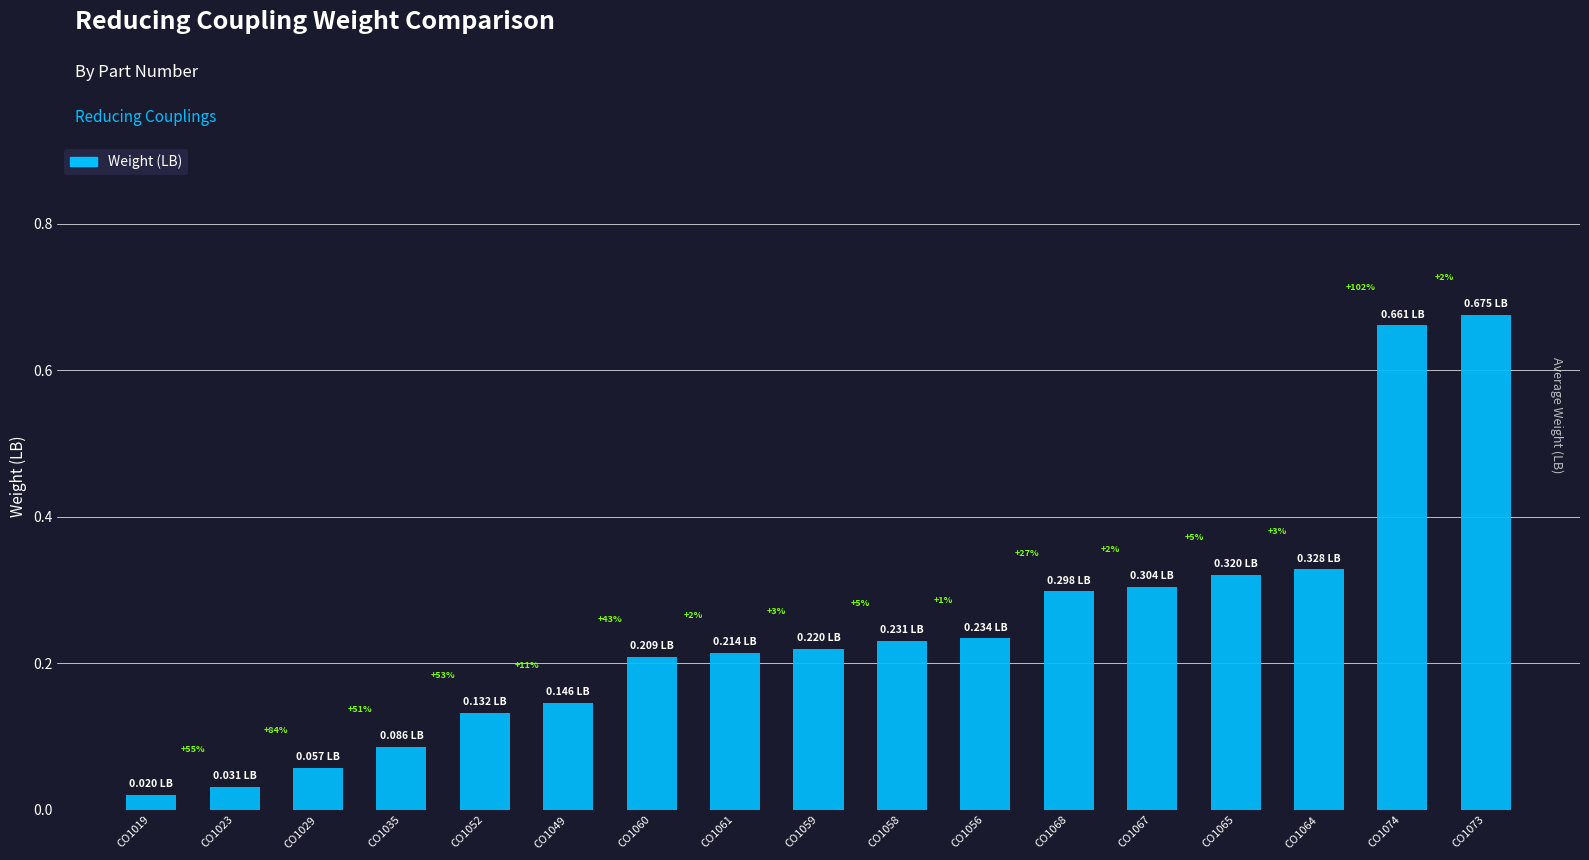

At which category does the chart reach its minimum across all series?

CO1019